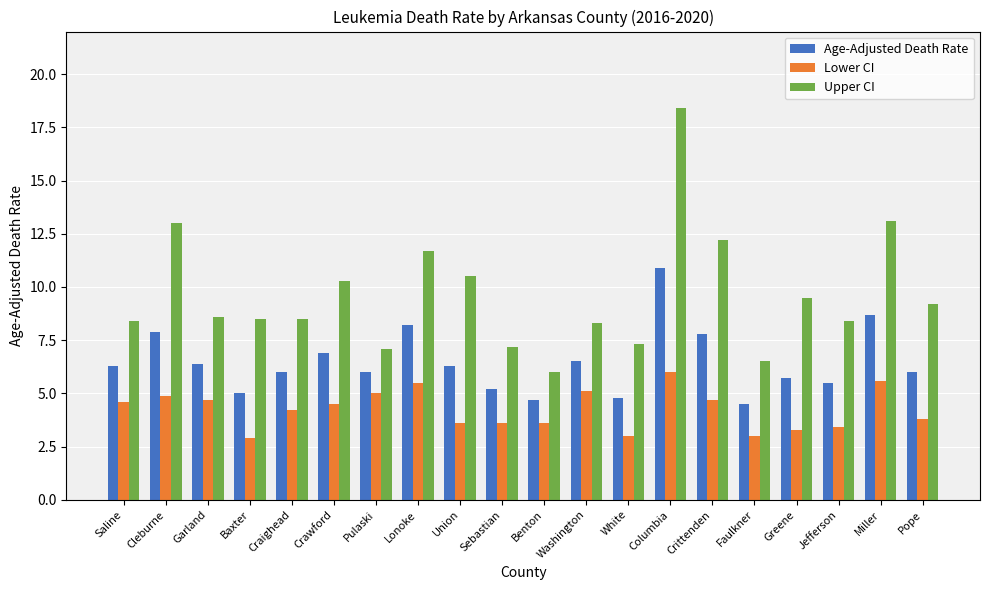

The value of Lower CI at Greene is 3.3. True or false?

True